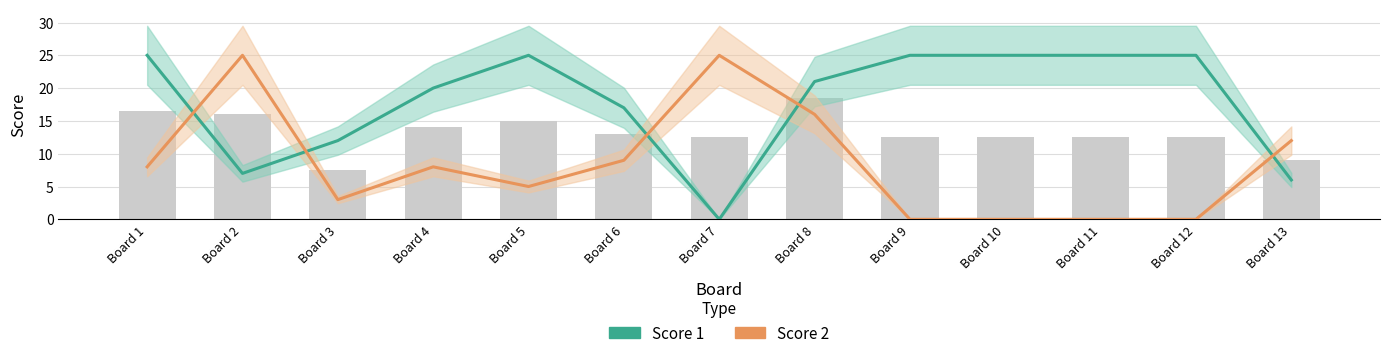

What is the greatest value displayed?

25